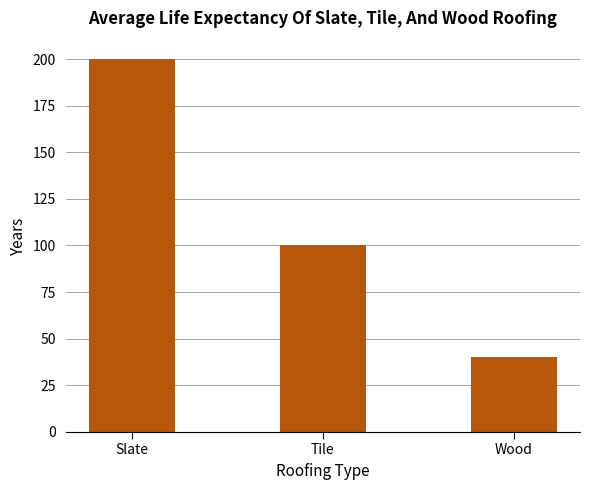

Which label corresponds to the smallest value in the chart?

Wood